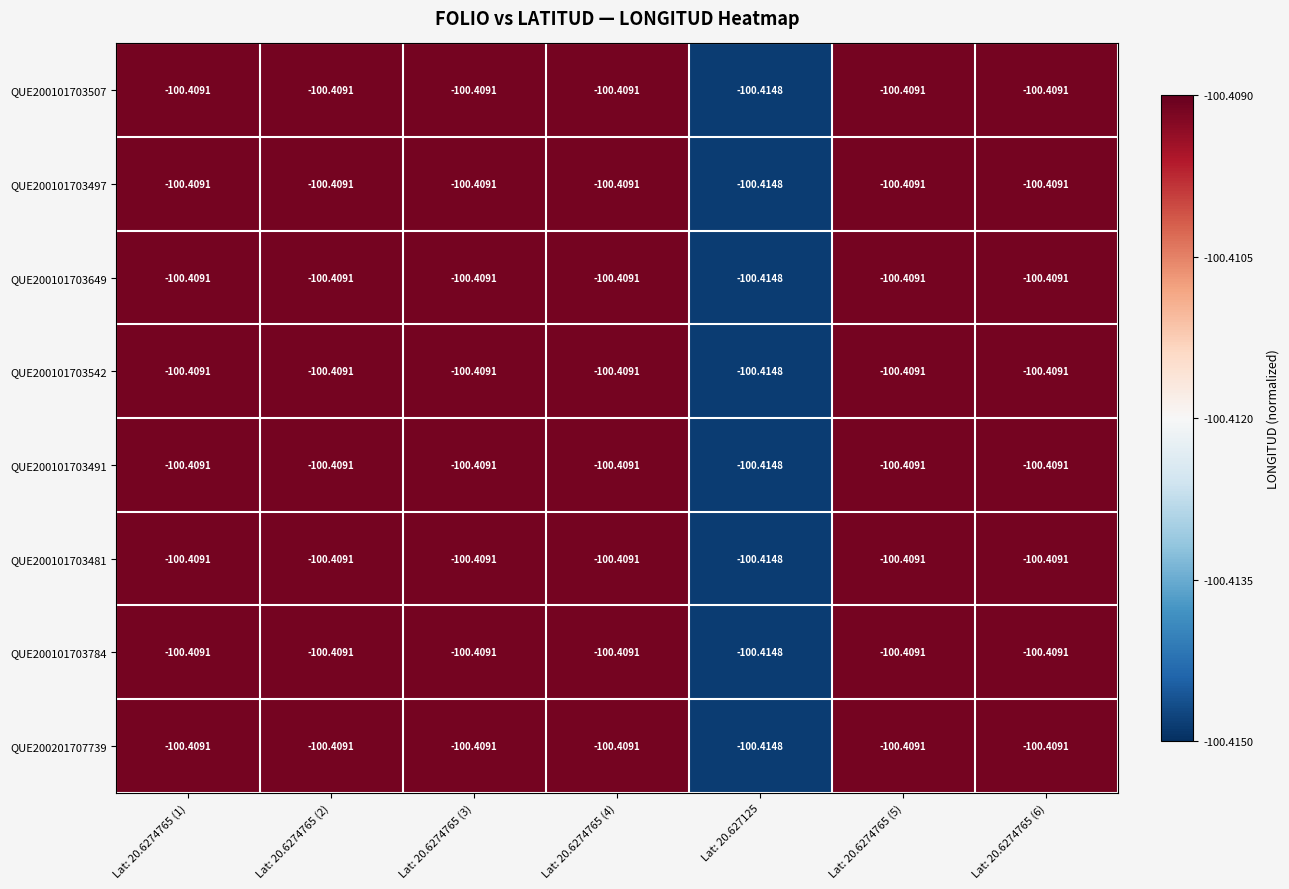

Reading left to right, what are all the values shown in this chart?

QUE200101703507: Lat: 20.6274765 (1)=-100.4	Lat: 20.6274765 (2)=-100.4	Lat: 20.6274765 (3)=-100.4	Lat: 20.6274765 (4)=-100.4	Lat: 20.627125=-100.4	Lat: 20.6274765 (5)=-100.4	Lat: 20.6274765 (6)=-100.4
QUE200101703497: Lat: 20.6274765 (1)=-100.4	Lat: 20.6274765 (2)=-100.4	Lat: 20.6274765 (3)=-100.4	Lat: 20.6274765 (4)=-100.4	Lat: 20.627125=-100.4	Lat: 20.6274765 (5)=-100.4	Lat: 20.6274765 (6)=-100.4
QUE200101703649: Lat: 20.6274765 (1)=-100.4	Lat: 20.6274765 (2)=-100.4	Lat: 20.6274765 (3)=-100.4	Lat: 20.6274765 (4)=-100.4	Lat: 20.627125=-100.4	Lat: 20.6274765 (5)=-100.4	Lat: 20.6274765 (6)=-100.4
QUE200101703542: Lat: 20.6274765 (1)=-100.4	Lat: 20.6274765 (2)=-100.4	Lat: 20.6274765 (3)=-100.4	Lat: 20.6274765 (4)=-100.4	Lat: 20.627125=-100.4	Lat: 20.6274765 (5)=-100.4	Lat: 20.6274765 (6)=-100.4
QUE200101703491: Lat: 20.6274765 (1)=-100.4	Lat: 20.6274765 (2)=-100.4	Lat: 20.6274765 (3)=-100.4	Lat: 20.6274765 (4)=-100.4	Lat: 20.627125=-100.4	Lat: 20.6274765 (5)=-100.4	Lat: 20.6274765 (6)=-100.4
QUE200101703481: Lat: 20.6274765 (1)=-100.4	Lat: 20.6274765 (2)=-100.4	Lat: 20.6274765 (3)=-100.4	Lat: 20.6274765 (4)=-100.4	Lat: 20.627125=-100.4	Lat: 20.6274765 (5)=-100.4	Lat: 20.6274765 (6)=-100.4
QUE200101703784: Lat: 20.6274765 (1)=-100.4	Lat: 20.6274765 (2)=-100.4	Lat: 20.6274765 (3)=-100.4	Lat: 20.6274765 (4)=-100.4	Lat: 20.627125=-100.4	Lat: 20.6274765 (5)=-100.4	Lat: 20.6274765 (6)=-100.4
QUE200201707739: Lat: 20.6274765 (1)=-100.4	Lat: 20.6274765 (2)=-100.4	Lat: 20.6274765 (3)=-100.4	Lat: 20.6274765 (4)=-100.4	Lat: 20.627125=-100.4	Lat: 20.6274765 (5)=-100.4	Lat: 20.6274765 (6)=-100.4